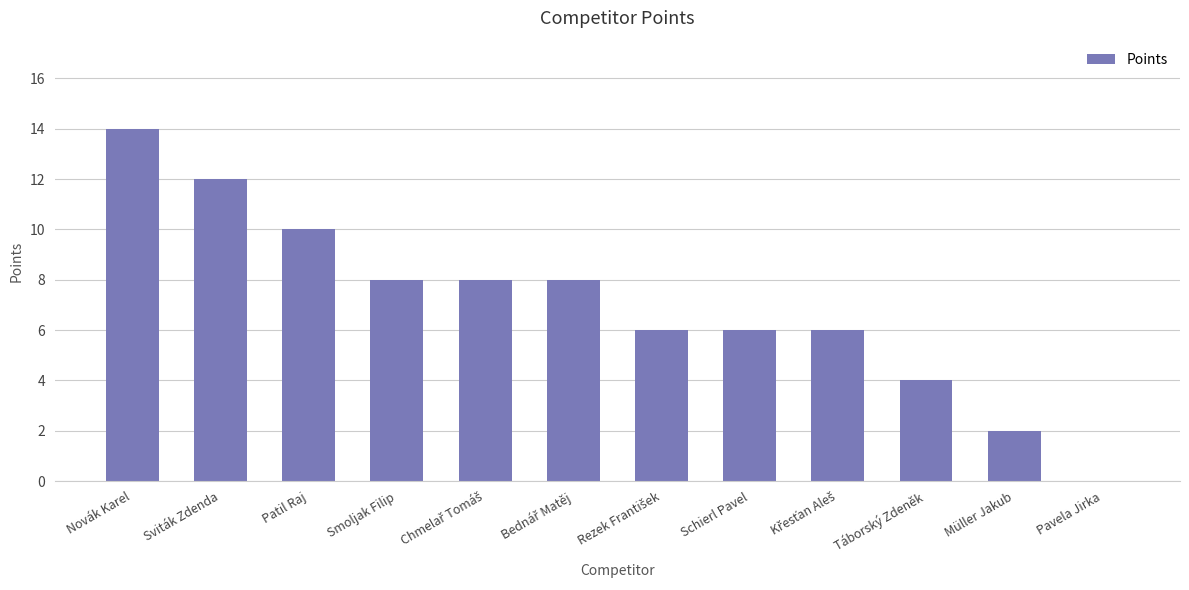

Where does the data first go above 8?

Novák Karel